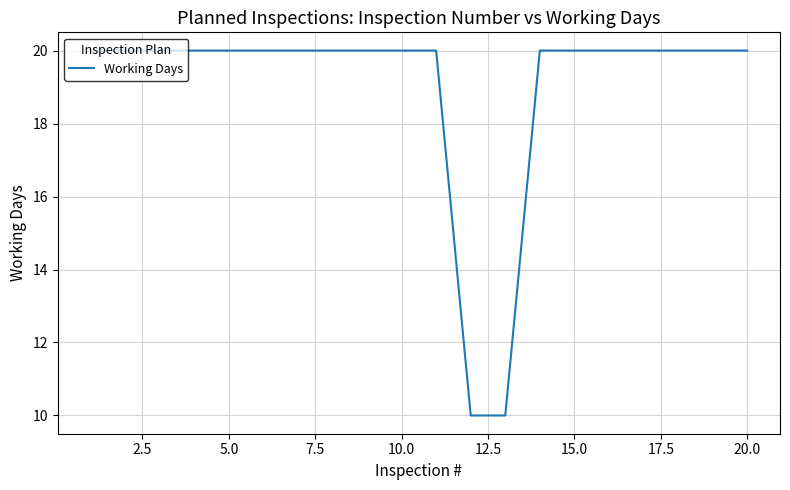

What is the difference between the maximum and minimum values?

10